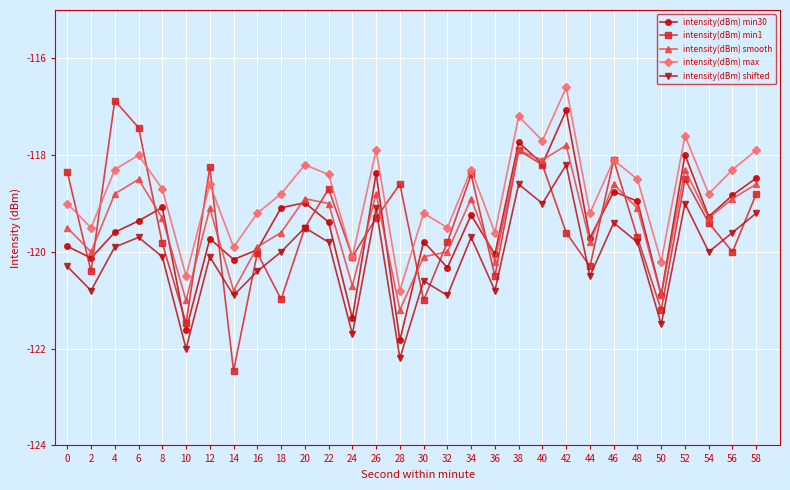

At which label does intensity(dBm) min1 reach its minimum?

14